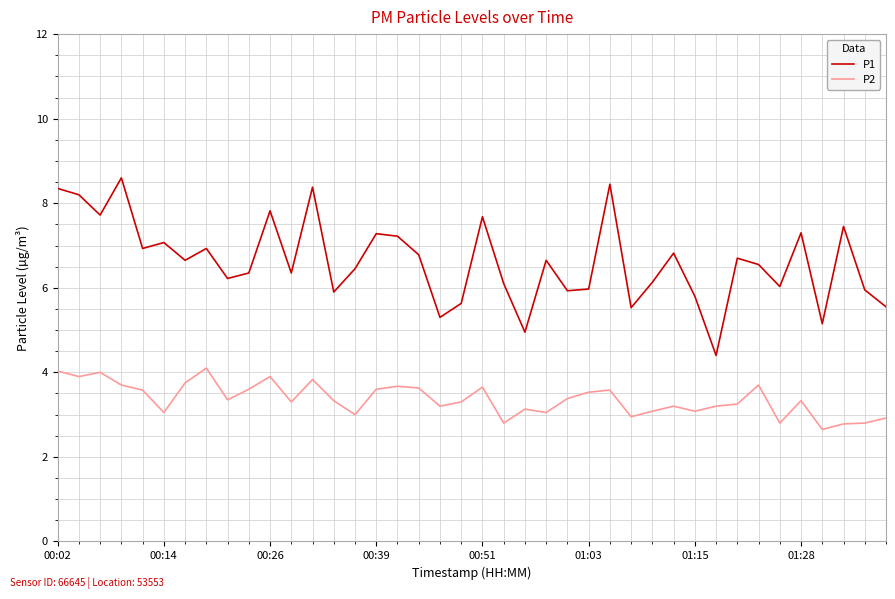

In P2, how many points are lower than both neighbors (excluding endpoints)?

12